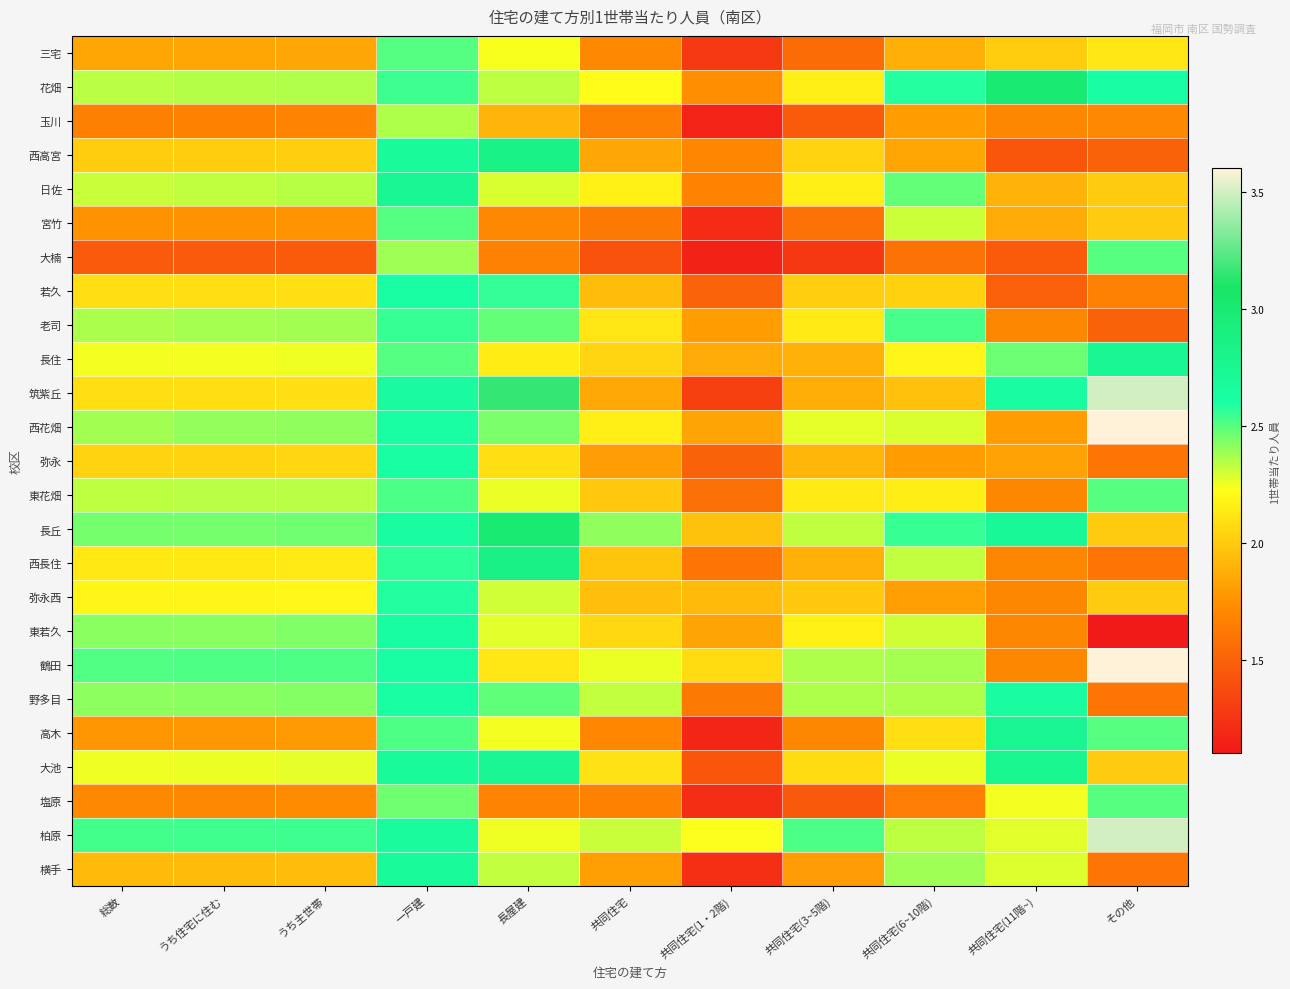

Reading left to right, transcribe all the data shown in this chart.

三宅: 総数=1.8	うち住宅に住む=1.8	うち主世帯=1.8	一戸建=2.5	長屋建=2.2	共同住宅=1.7	共同住宅(1・2階)=1.3	共同住宅(3~5階)=1.6	共同住宅(6~10階)=1.9	共同住宅(11階~)=2.0	その他=2.1
花畑: 総数=2.3	うち住宅に住む=2.3	うち主世帯=2.4	一戸建=2.5	長屋建=2.3	共同住宅=2.2	共同住宅(1・2階)=1.7	共同住宅(3~5階)=2.2	共同住宅(6~10階)=2.6	共同住宅(11階~)=3.0	その他=2.6
玉川: 総数=1.7	うち住宅に住む=1.7	うち主世帯=1.7	一戸建=2.4	長屋建=1.9	共同住宅=1.7	共同住宅(1・2階)=1.2	共同住宅(3~5階)=1.5	共同住宅(6~10階)=1.8	共同住宅(11階~)=1.7	その他=1.7
西高宮: 総数=2.0	うち住宅に住む=2.0	うち主世帯=2.0	一戸建=2.7	長屋建=2.8	共同住宅=1.8	共同住宅(1・2階)=1.7	共同住宅(3~5階)=2.0	共同住宅(6~10階)=1.8	共同住宅(11階~)=1.4	その他=1.5
日佐: 総数=2.3	うち住宅に住む=2.3	うち主世帯=2.3	一戸建=2.7	長屋建=2.3	共同住宅=2.2	共同住宅(1・2階)=1.7	共同住宅(3~5階)=2.2	共同住宅(6~10階)=2.5	共同住宅(11階~)=1.9	その他=2.0
宮竹: 総数=1.8	うち住宅に住む=1.8	うち主世帯=1.8	一戸建=2.5	長屋建=1.7	共同住宅=1.6	共同住宅(1・2階)=1.2	共同住宅(3~5階)=1.6	共同住宅(6~10階)=2.3	共同住宅(11階~)=1.9	その他=2.0
大楠: 総数=1.5	うち住宅に住む=1.5	うち主世帯=1.5	一戸建=2.4	長屋建=1.7	共同住宅=1.4	共同住宅(1・2階)=1.2	共同住宅(3~5階)=1.3	共同住宅(6~10階)=1.6	共同住宅(11階~)=1.5	その他=2.5
若久: 総数=2.1	うち住宅に住む=2.1	うち主世帯=2.1	一戸建=2.6	長屋建=2.6	共同住宅=1.9	共同住宅(1・2階)=1.5	共同住宅(3~5階)=2.0	共同住宅(6~10階)=2.0	共同住宅(11階~)=1.5	その他=1.7
老司: 総数=2.4	うち住宅に住む=2.4	うち主世帯=2.4	一戸建=2.6	長屋建=2.5	共同住宅=2.1	共同住宅(1・2階)=1.8	共同住宅(3~5階)=2.1	共同住宅(6~10階)=2.5	共同住宅(11階~)=1.7	その他=1.5
長住: 総数=2.2	うち住宅に住む=2.2	うち主世帯=2.3	一戸建=2.5	長屋建=2.1	共同住宅=2.0	共同住宅(1・2階)=1.9	共同住宅(3~5階)=1.9	共同住宅(6~10階)=2.2	共同住宅(11階~)=2.5	その他=2.8
筑紫丘: 総数=2.1	うち住宅に住む=2.1	うち主世帯=2.1	一戸建=2.7	長屋建=3.2	共同住宅=1.8	共同住宅(1・2階)=1.3	共同住宅(3~5階)=1.9	共同住宅(6~10階)=2.0	共同住宅(11階~)=2.6	その他=3.5
西花畑: 総数=2.4	うち住宅に住む=2.4	うち主世帯=2.4	一戸建=2.6	長屋建=2.4	共同住宅=2.2	共同住宅(1・2階)=1.8	共同住宅(3~5階)=2.3	共同住宅(6~10階)=2.3	共同住宅(11階~)=1.8	その他=3.6
弥永: 総数=2.0	うち住宅に住む=2.0	うち主世帯=2.1	一戸建=2.6	長屋建=2.1	共同住宅=1.8	共同住宅(1・2階)=1.5	共同住宅(3~5階)=1.9	共同住宅(6~10階)=1.8	共同住宅(11階~)=1.8	その他=1.6
東花畑: 総数=2.3	うち住宅に住む=2.3	うち主世帯=2.3	一戸建=2.5	長屋建=2.3	共同住宅=2.0	共同住宅(1・2階)=1.6	共同住宅(3~5階)=2.1	共同住宅(6~10階)=2.2	共同住宅(11階~)=1.7	その他=2.5
長丘: 総数=2.5	うち住宅に住む=2.5	うち主世帯=2.5	一戸建=2.7	長屋建=3.0	共同住宅=2.4	共同住宅(1・2階)=2.0	共同住宅(3~5階)=2.3	共同住宅(6~10階)=2.6	共同住宅(11階~)=2.7	その他=2.0
西長住: 総数=2.1	うち住宅に住む=2.1	うち主世帯=2.1	一戸建=2.6	長屋建=2.9	共同住宅=2.0	共同住宅(1・2階)=1.6	共同住宅(3~5階)=1.9	共同住宅(6~10階)=2.3	共同住宅(11階~)=1.7	その他=1.6
弥永西: 総数=2.2	うち住宅に住む=2.2	うち主世帯=2.2	一戸建=2.6	長屋建=2.3	共同住宅=1.9	共同住宅(1・2階)=1.9	共同住宅(3~5階)=2.0	共同住宅(6~10階)=1.8	共同住宅(11階~)=1.7	その他=2.0
東若久: 総数=2.4	うち住宅に住む=2.4	うち主世帯=2.4	一戸建=2.6	長屋建=2.3	共同住宅=2.1	共同住宅(1・2階)=1.8	共同住宅(3~5階)=2.2	共同住宅(6~10階)=2.3	共同住宅(11階~)=1.7	その他=1.1
鶴田: 総数=2.5	うち住宅に住む=2.5	うち主世帯=2.5	一戸建=2.6	長屋建=2.1	共同住宅=2.3	共同住宅(1・2階)=2.1	共同住宅(3~5階)=2.4	共同住宅(6~10階)=2.4	共同住宅(11階~)=1.7	その他=3.6
野多目: 総数=2.4	うち住宅に住む=2.4	うち主世帯=2.4	一戸建=2.6	長屋建=2.5	共同住宅=2.3	共同住宅(1・2階)=1.6	共同住宅(3~5階)=2.4	共同住宅(6~10階)=2.4	共同住宅(11階~)=2.6	その他=1.6
高木: 総数=1.8	うち住宅に住む=1.8	うち主世帯=1.8	一戸建=2.5	長屋建=2.2	共同住宅=1.7	共同住宅(1・2階)=1.2	共同住宅(3~5階)=1.7	共同住宅(6~10階)=2.1	共同住宅(11階~)=2.8	その他=2.5
大池: 総数=2.2	うち住宅に住む=2.3	うち主世帯=2.3	一戸建=2.7	長屋建=2.7	共同住宅=2.1	共同住宅(1・2階)=1.4	共同住宅(3~5階)=2.1	共同住宅(6~10階)=2.3	共同住宅(11階~)=2.8	その他=2.0
塩原: 総数=1.7	うち住宅に住む=1.7	うち主世帯=1.7	一戸建=2.5	長屋建=1.7	共同住宅=1.7	共同住宅(1・2階)=1.2	共同住宅(3~5階)=1.4	共同住宅(6~10階)=1.7	共同住宅(11階~)=2.2	その他=2.5
柏原: 総数=2.5	うち住宅に住む=2.5	うち主世帯=2.5	一戸建=2.7	長屋建=2.2	共同住宅=2.3	共同住宅(1・2階)=2.2	共同住宅(3~5階)=2.5	共同住宅(6~10階)=2.3	共同住宅(11階~)=2.3	その他=3.5
横手: 総数=1.9	うち住宅に住む=1.9	うち主世帯=1.9	一戸建=2.7	長屋建=2.3	共同住宅=1.8	共同住宅(1・2階)=1.2	共同住宅(3~5階)=1.8	共同住宅(6~10階)=2.4	共同住宅(11階~)=2.3	その他=1.6